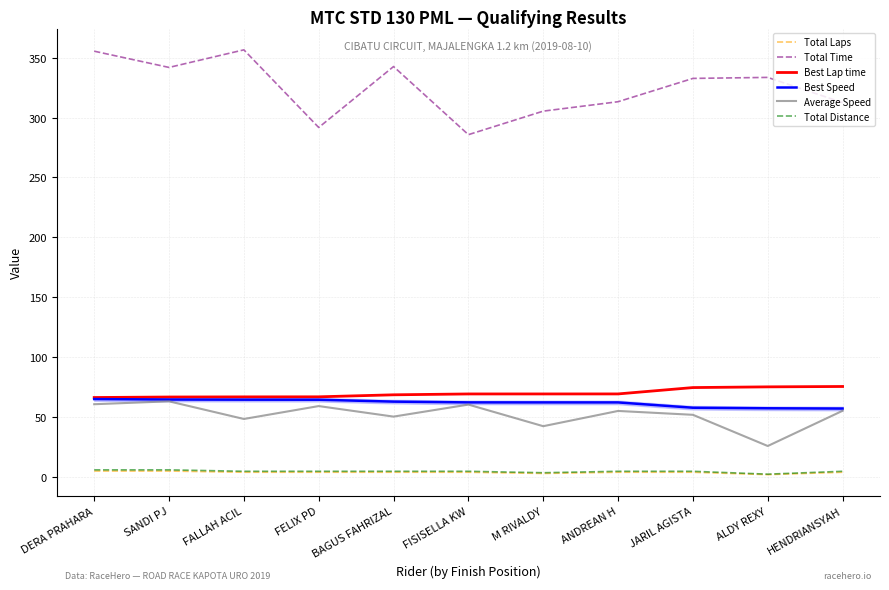

What are all the series names shown in the legend?

Total Laps, Total Time, Best Lap time, Best Speed, Average Speed, Total Distance